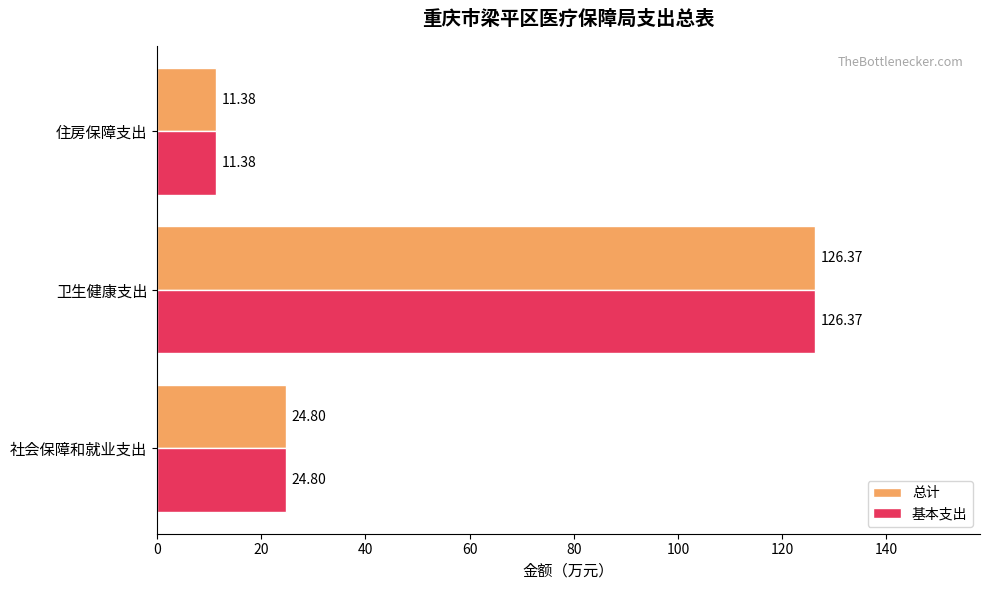

What is the sum of the 总计 values at 卫生健康支出 and 住房保障支出?

137.8